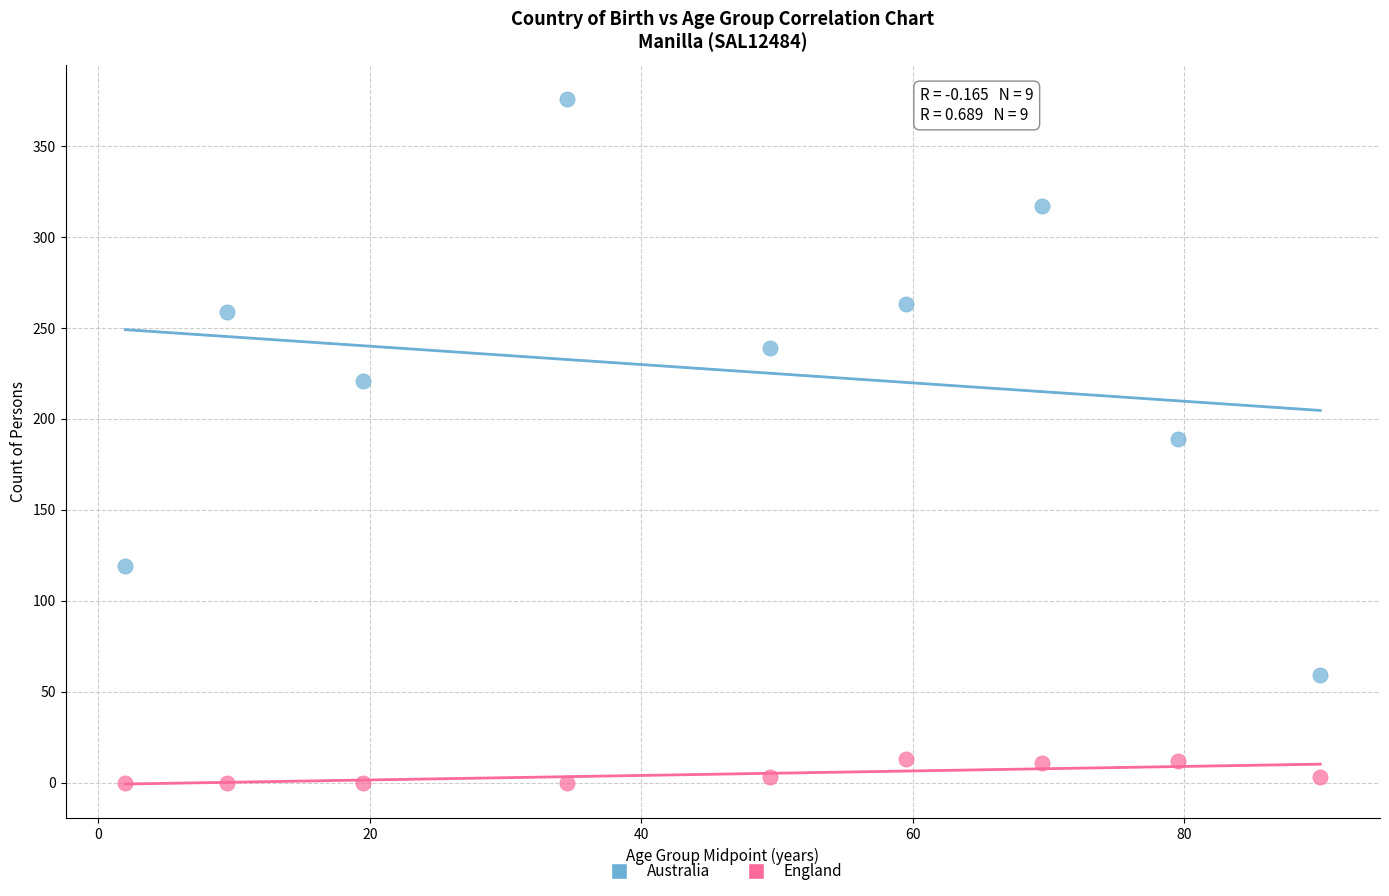

Across all data points, what is the range of Y values (max minus min)?

376